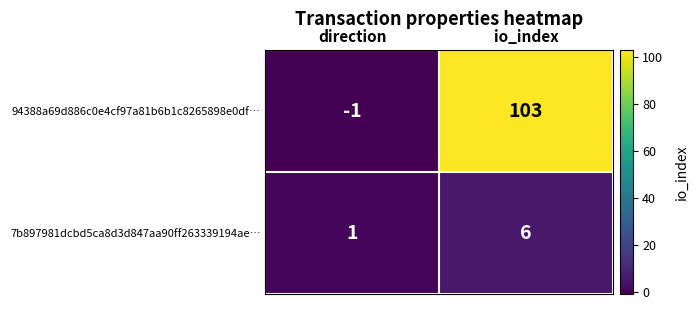

Is it true that 94388a69d886c0e4cf97a81b6b1c8265898e0df… equals 103 at io_index?

True